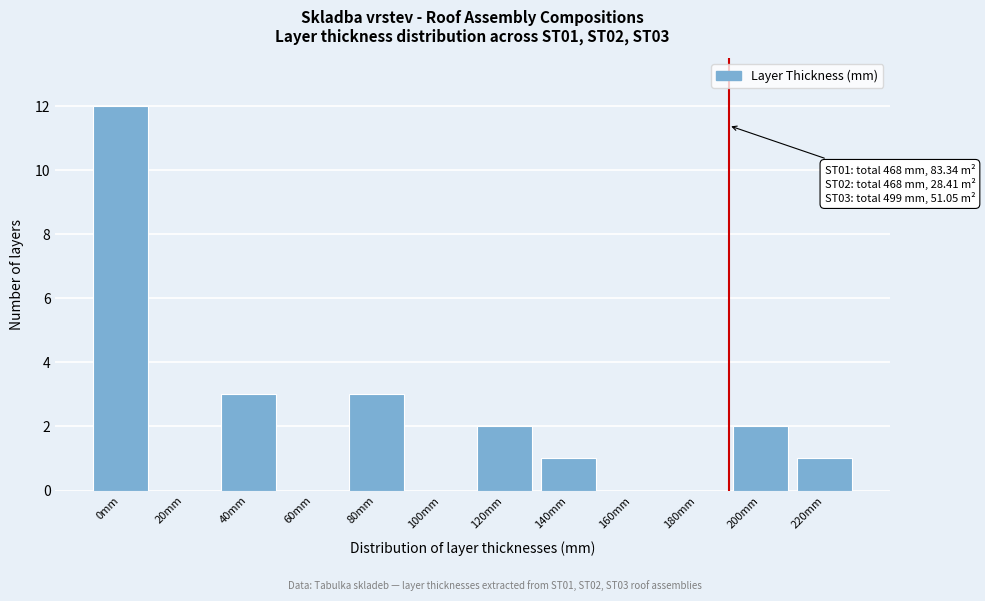

Reading right to left, extract all data points from this chart.

220mm=1	200mm=2	180mm=0	160mm=0	140mm=1	120mm=2	100mm=0	80mm=3	60mm=0	40mm=3	20mm=0	0mm=12